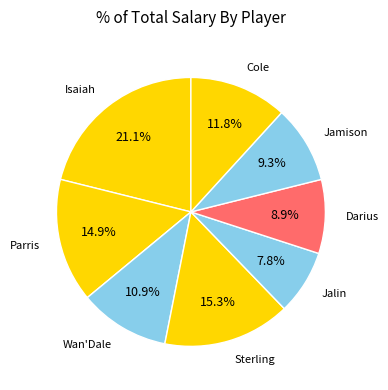

To the nearest percent, what is the difference between the largest and smallest slice percentages?

13%